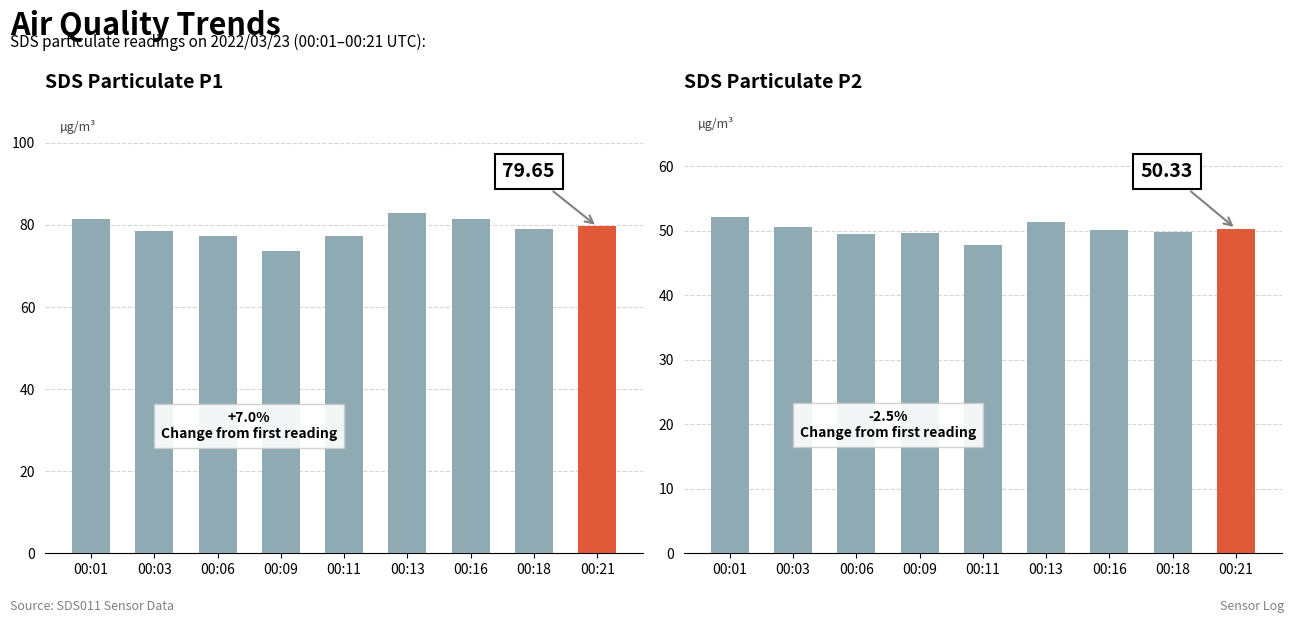

What is the difference between the highest and lowest values at 00:13?

31.5